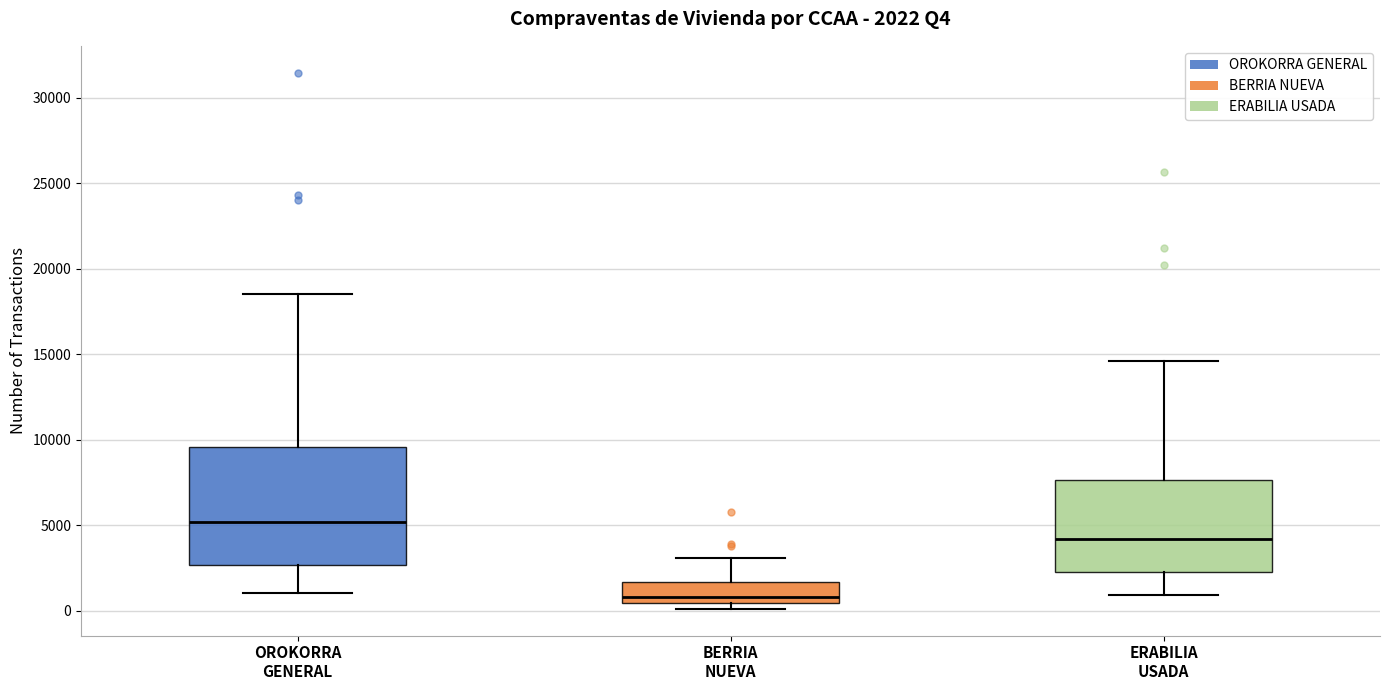

Which box has the lowest median line?

BERRIA NUEVA